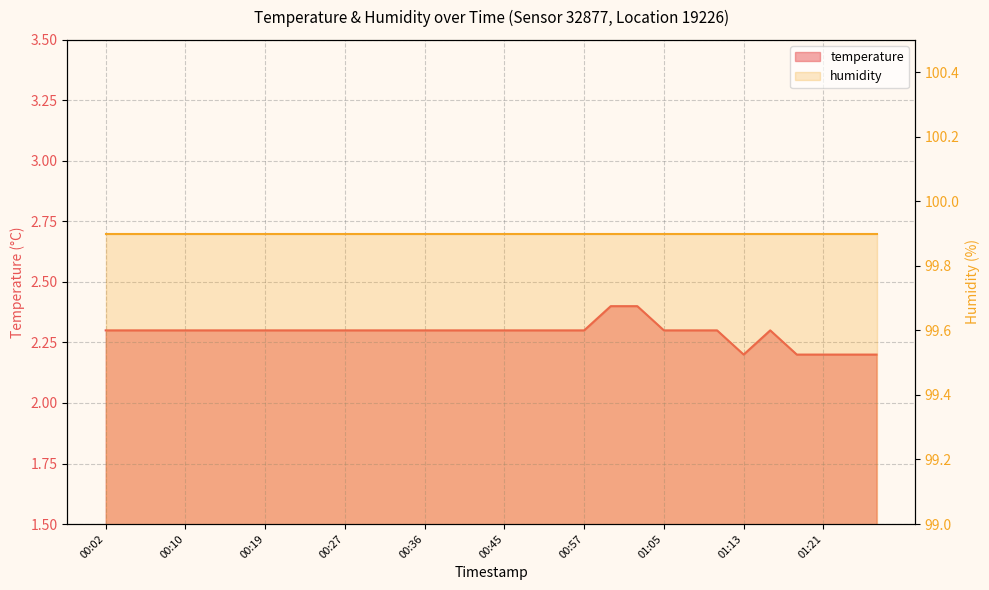

How many categories are shown in the chart?

30